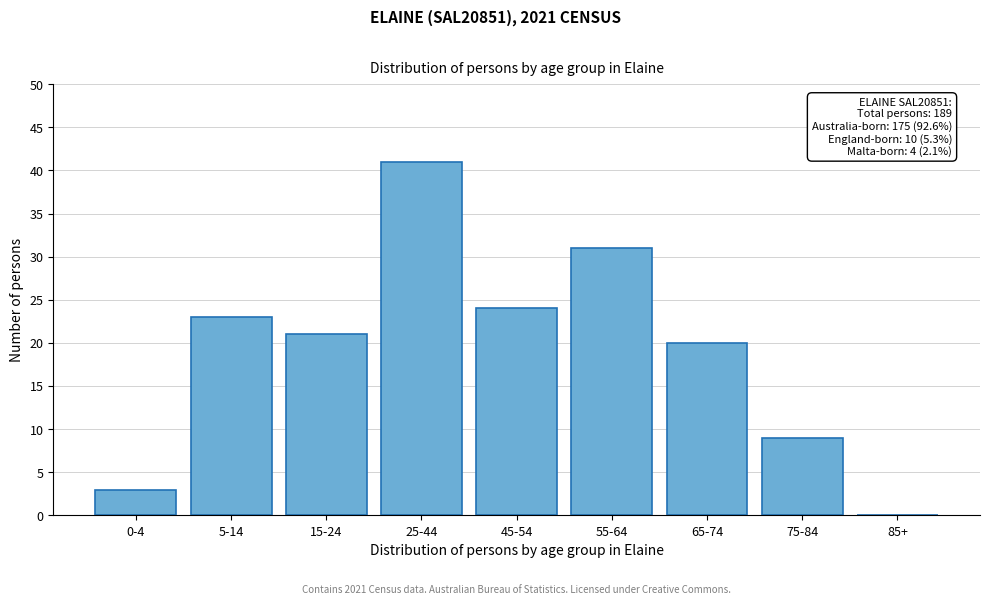

Reading left to right, list all the values displayed in this chart.

0-4=3	5-14=23	15-24=21	25-44=41	45-54=24	55-64=31	65-74=20	75-84=9	85+=0